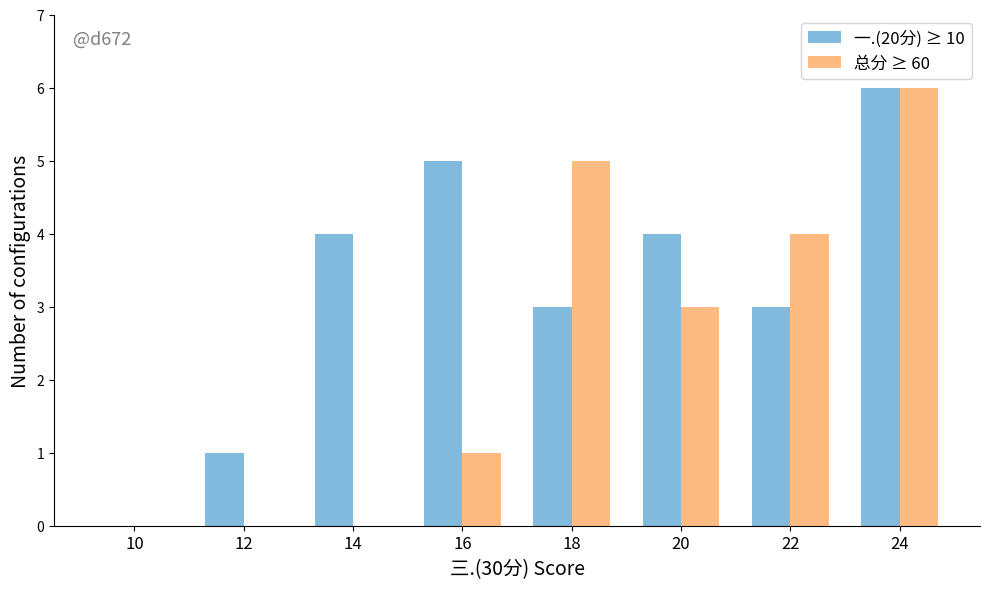

How many data points does each series have?

8